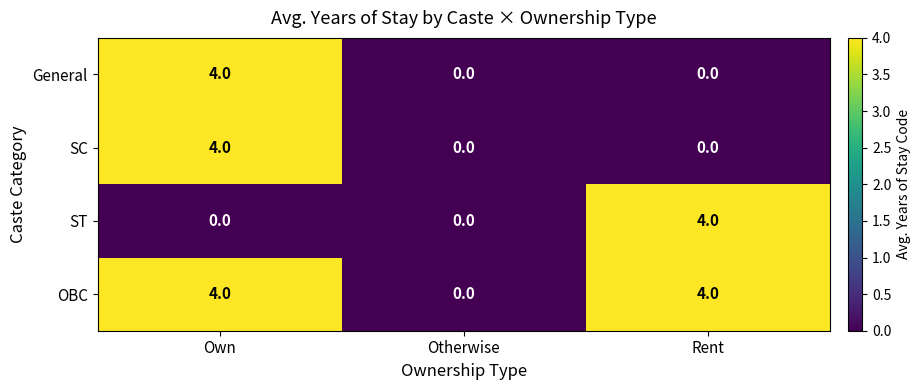

How many data points does each series have?

3